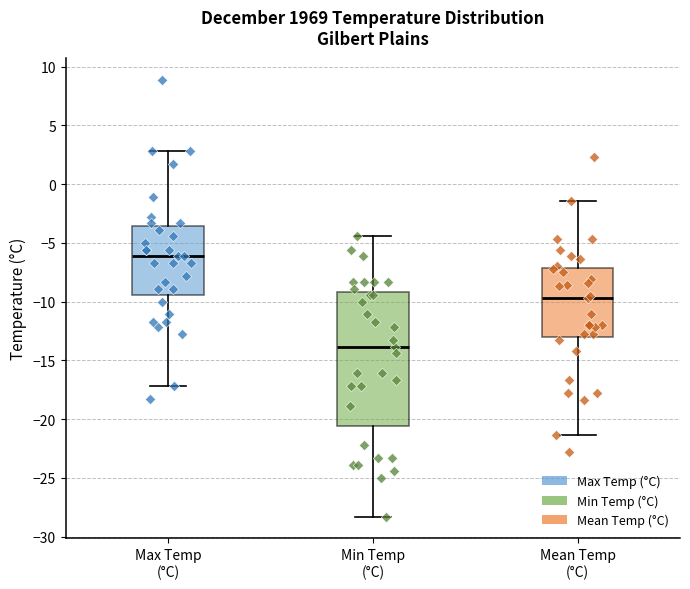

Reading left to right, read every box against the y-axis: the position of its median line, the range the box covers, and the ends of its whiskers. The values are not printed on the chart, so give them approximately, as read against the axis.

Max Temp (°C): median -6.0, box -9.5 to -3.5, whiskers -17.0 to 3.0
Min Temp (°C): median -14.0, box -20.5 to -9.0, whiskers -28.5 to -4.5
Mean Temp (°C): median -9.5, box -13.0 to -7.0, whiskers -21.5 to -1.5